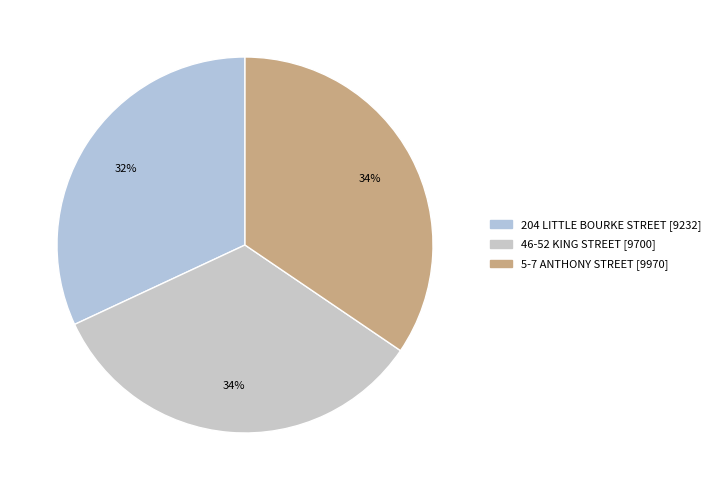

To the nearest percent, what portion does 46-52 KING STREET represent?

34%